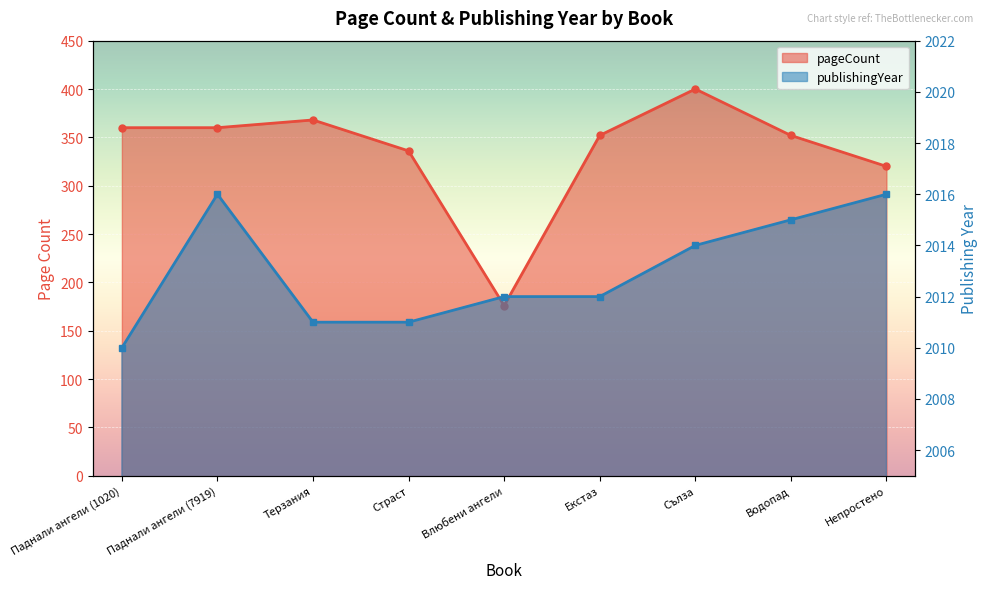

What is the lowest value of the pageCount series?

176